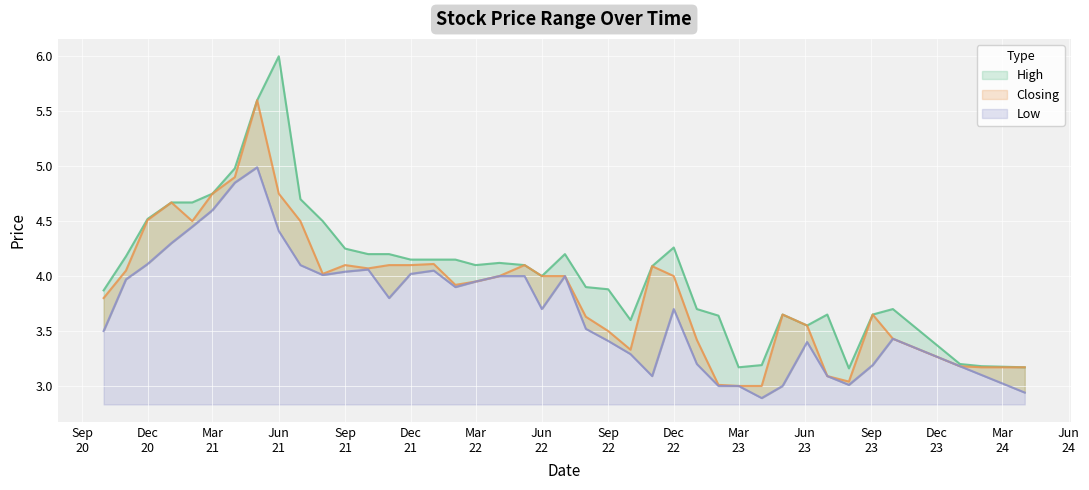

How many lines are shown in the chart?

3